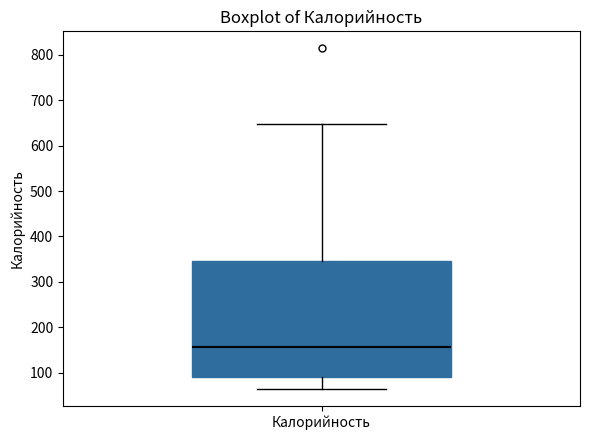

Read this box plot against the y-axis: the position of the median line, the range covered by the box, and the ends of both whiskers. The values are not printed on the chart, so give them approximately, as read against the axis.

median 160, box 90 to 350, whiskers 60 to 650